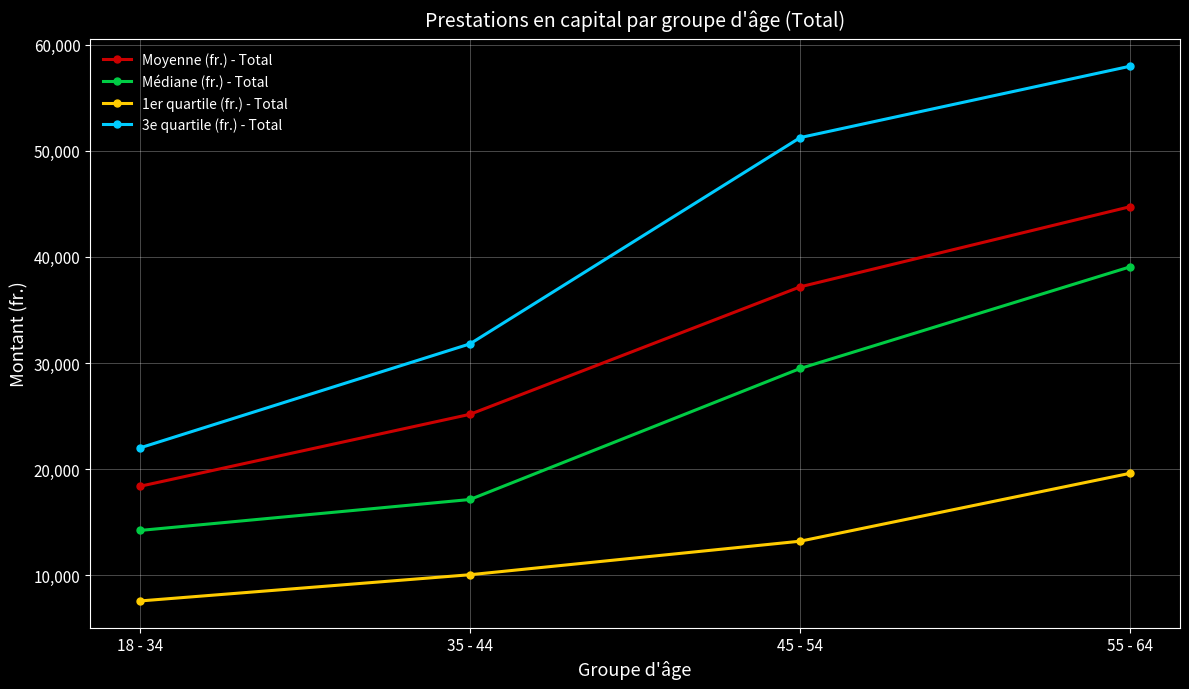

True or false: 3e quartile (fr.) - Total and Médiane (fr.) - Total cross at least once.

False